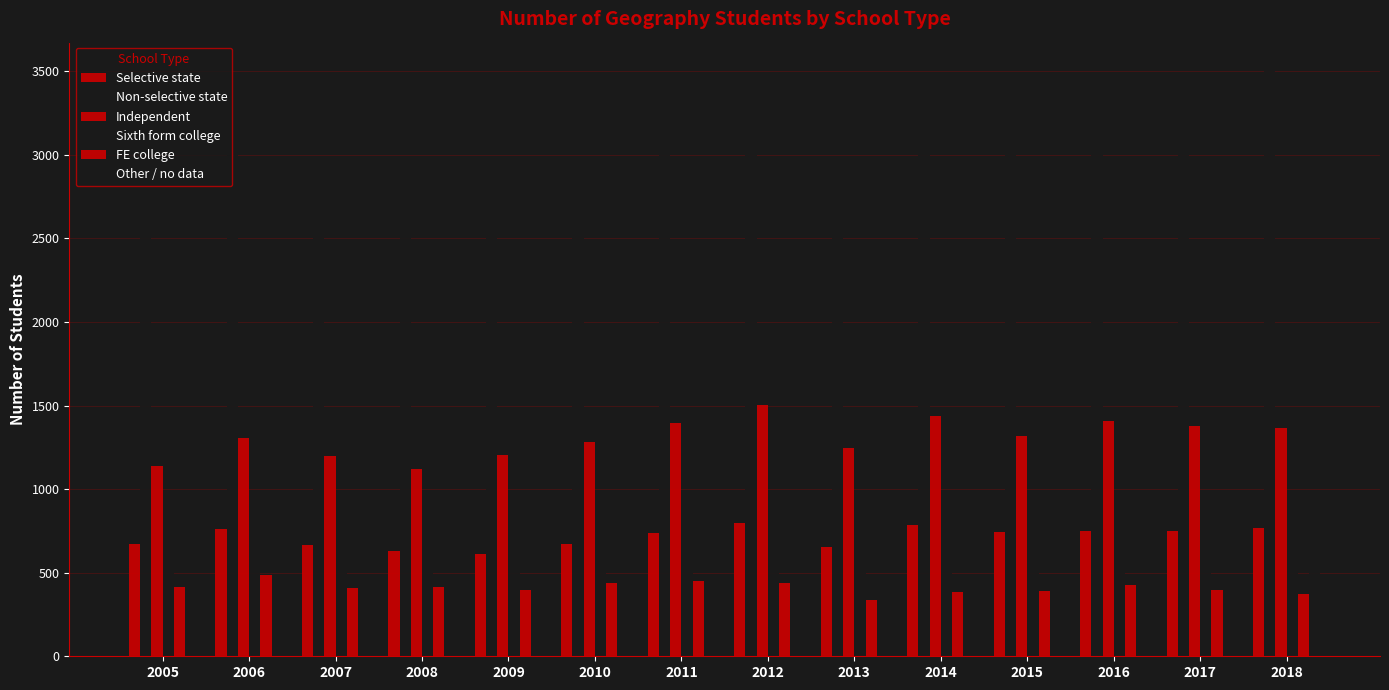

At which label does Other / no data first exceed 439?

2010